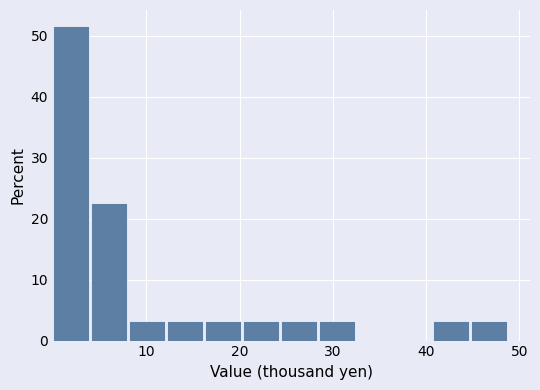

How tall is the bar that spans 0 to 4 on the x-axis? Neither the bar edges nor the heights are printed on the chart, so give them approximately, as read against the axes.

52